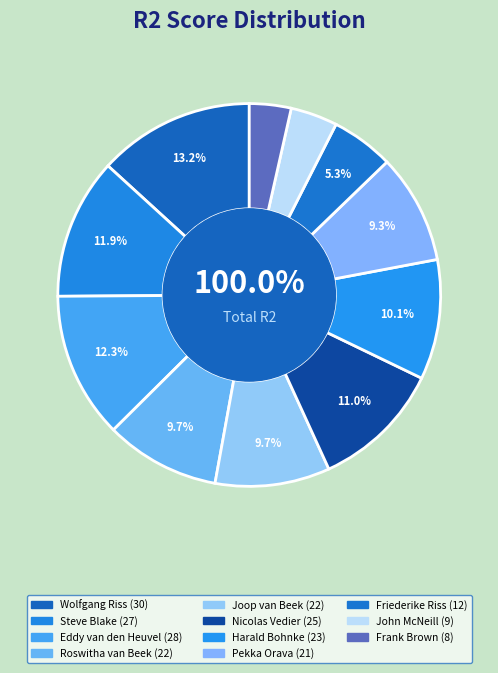

Which slice is the smallest?

Frank Brown